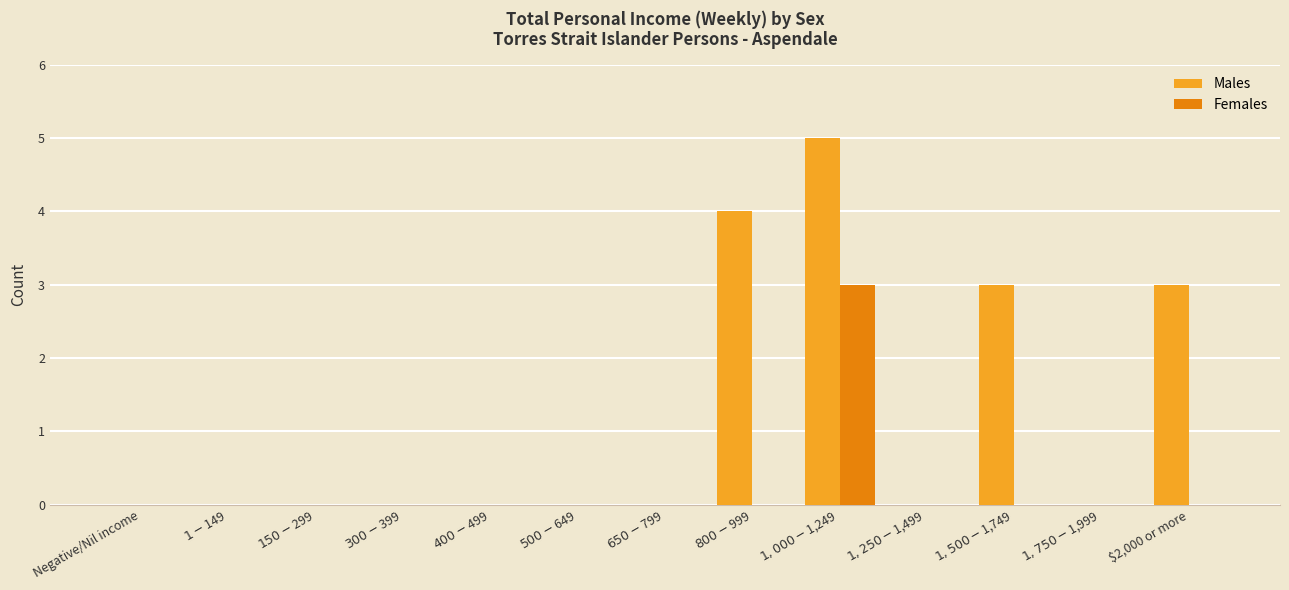

Which series has the widest spread of values?

Males